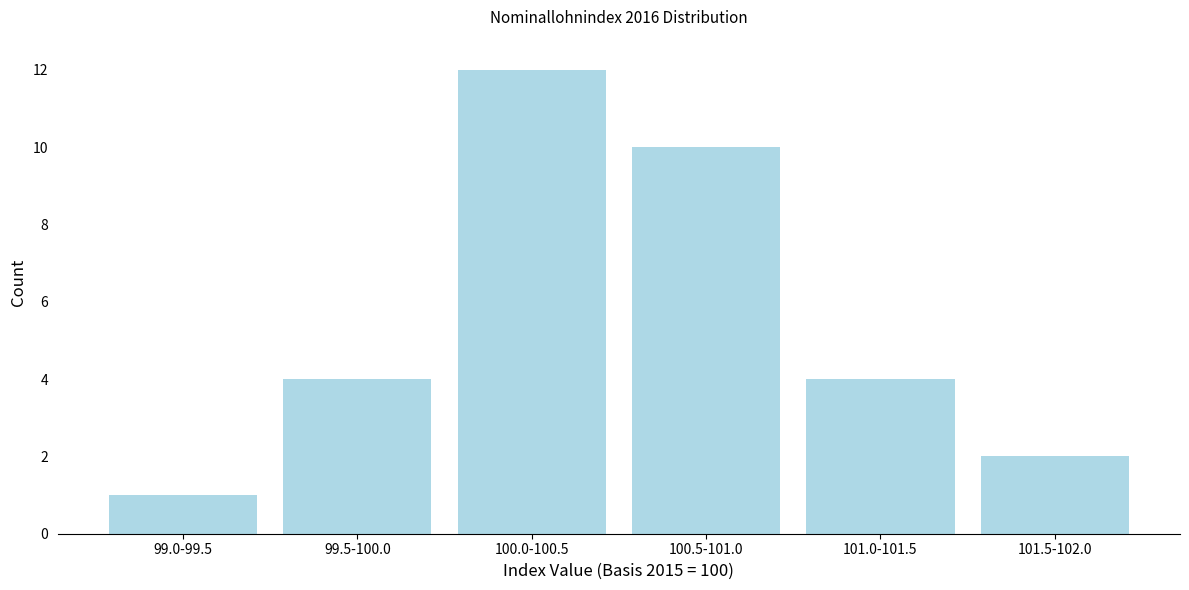

Reading right to left, what are all the values shown in this chart?

2	4	10	12	4	1